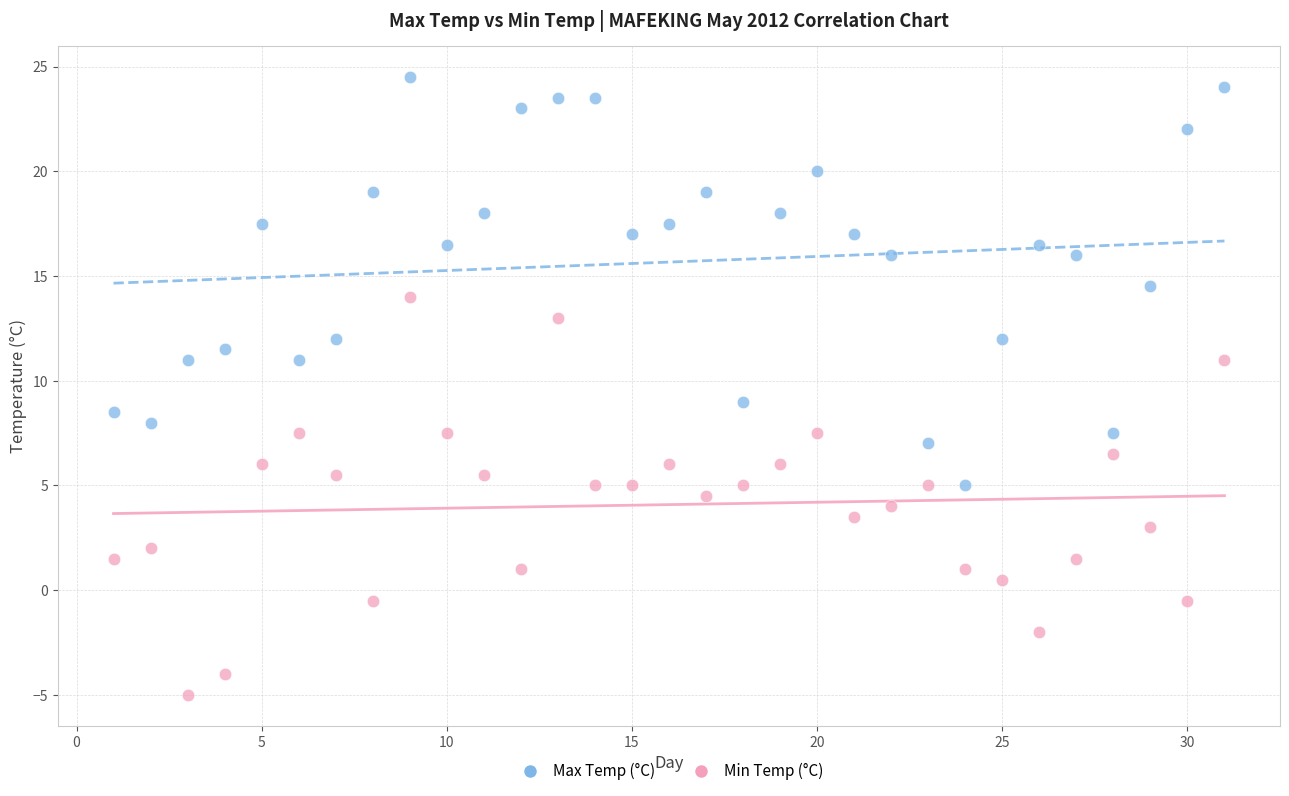

Which series reaches the minimum Y coordinate?

Min Temp (°C)